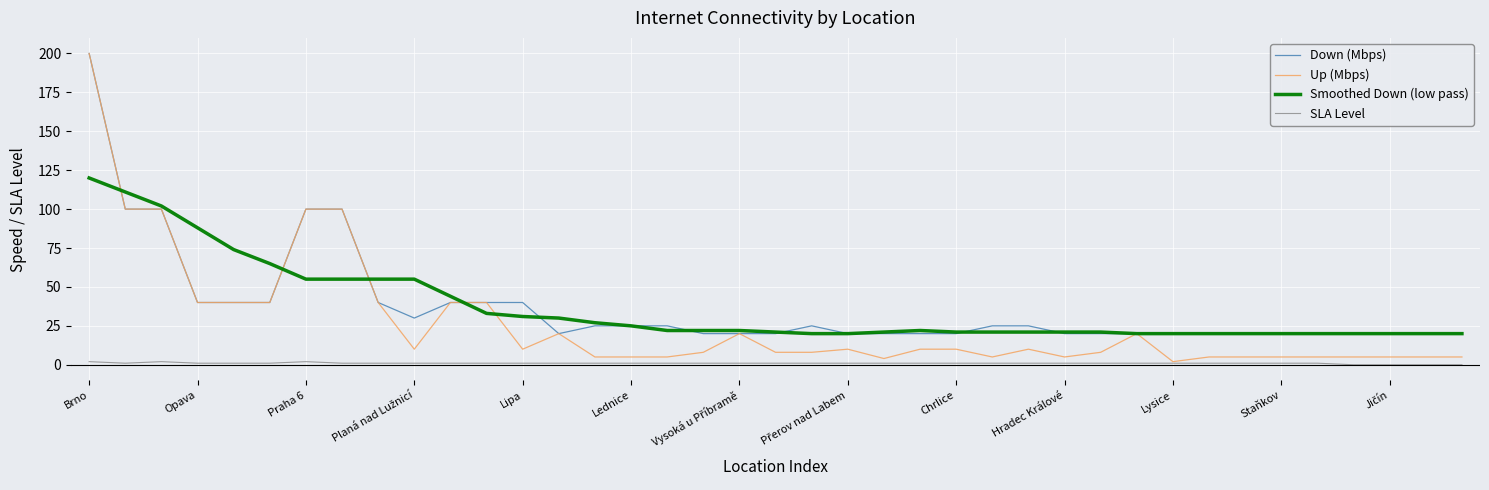

What is the maximum value shown in the chart?

200